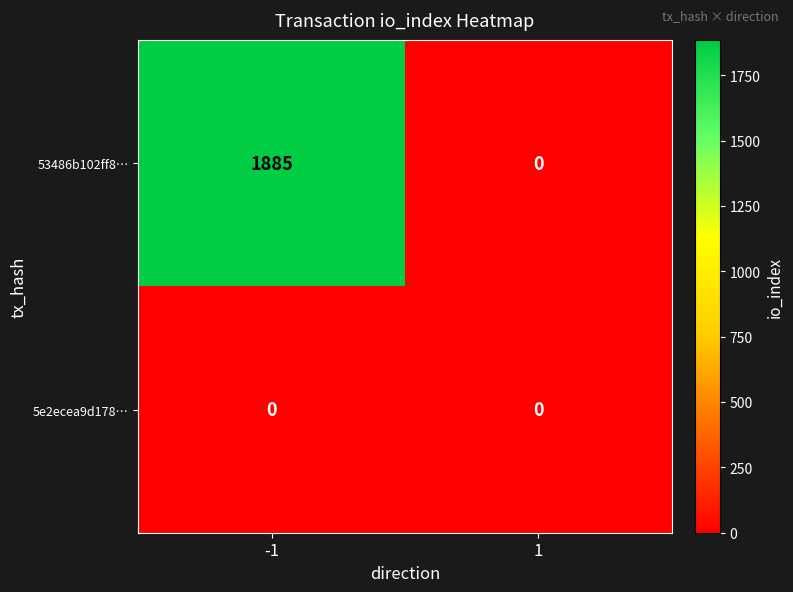

What is the sum of all 53486b102ff8… values?

1885